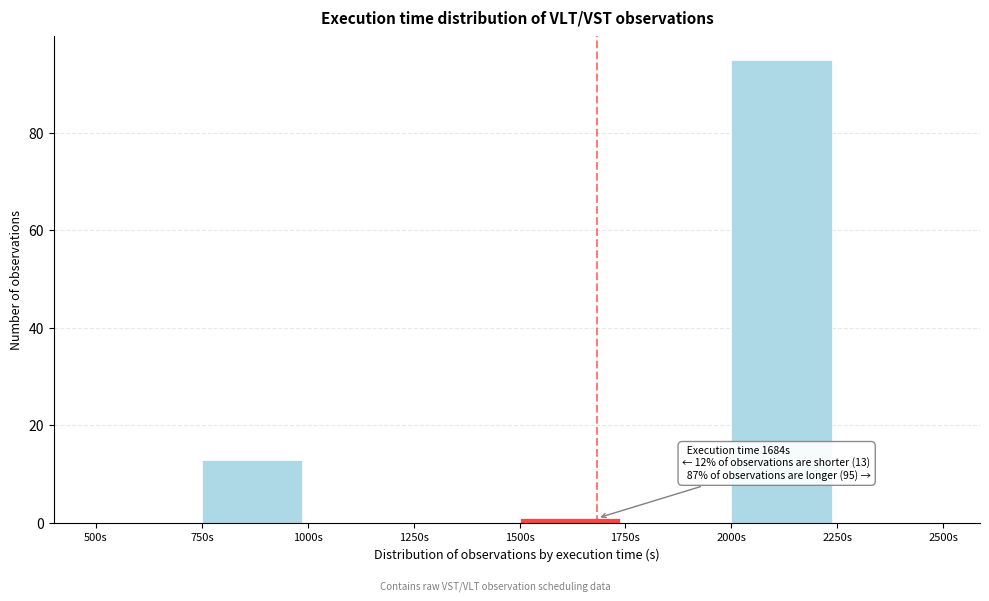

Which range on the x-axis has the tallest bar?

2000 to 2250